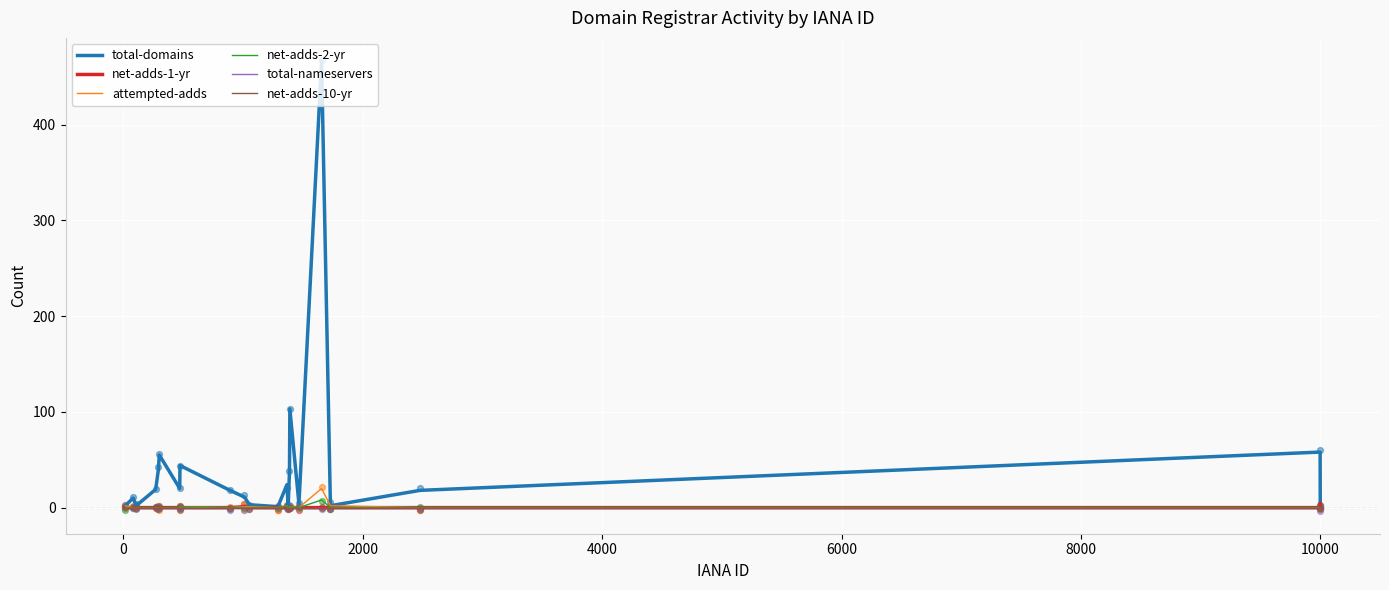

Which series contains the highest Y value?

total-domains